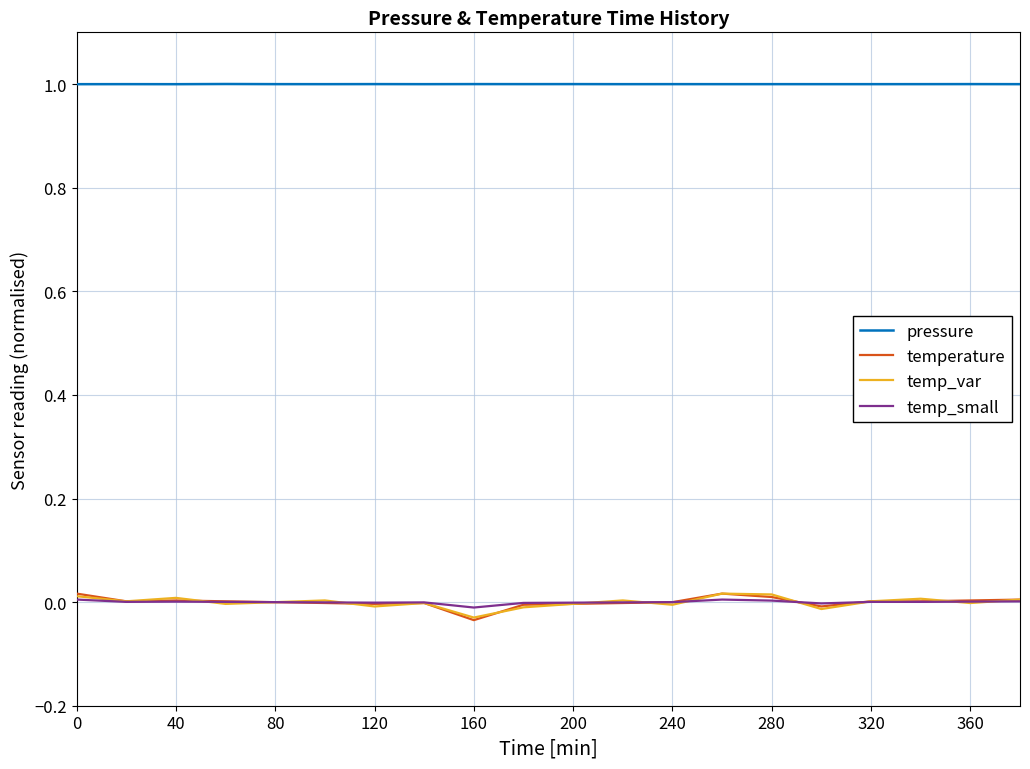

True or false: pressure and temp_var cross at least once.

False